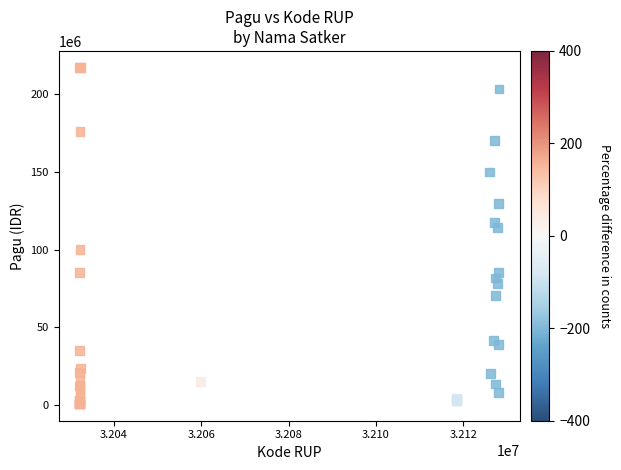

What Y value in the scatter plot is closest to 108830000?

114296000